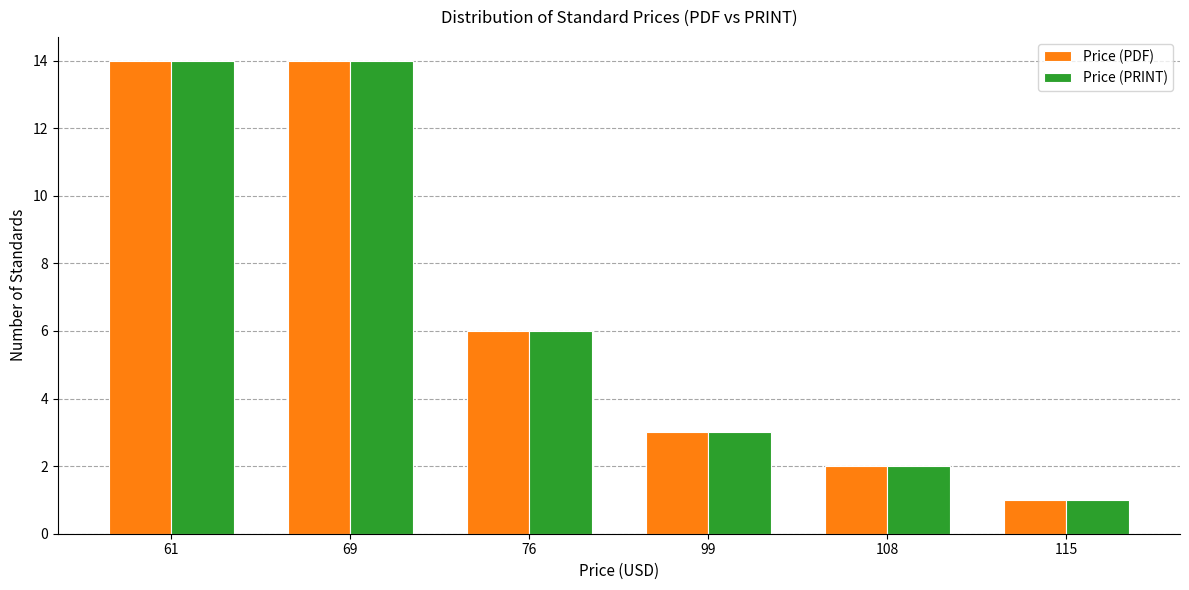

What is the total value across all series at 115?

2